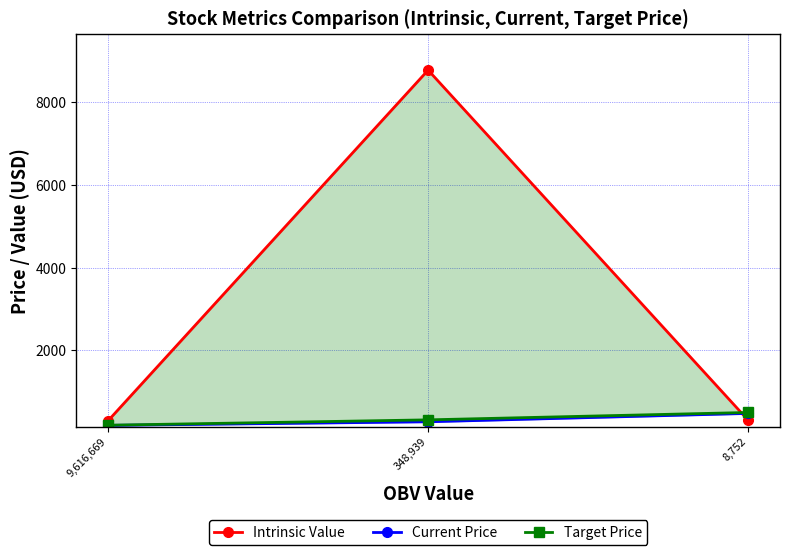

Is it true that Target Price equals 218.5 at 8,752?

False